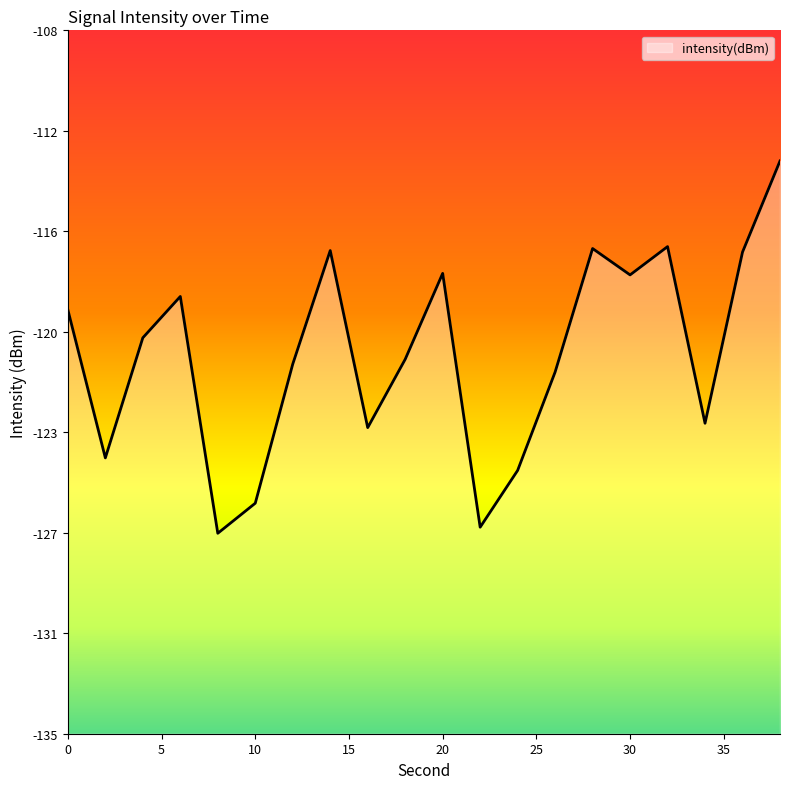

Which has a higher value, 6 or 32?

32